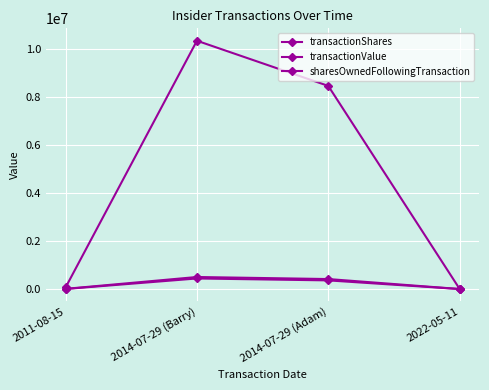

The value of sharesOwnedFollowingTransaction at 2014-07-29 (Barry) is 270774. True or false?

False